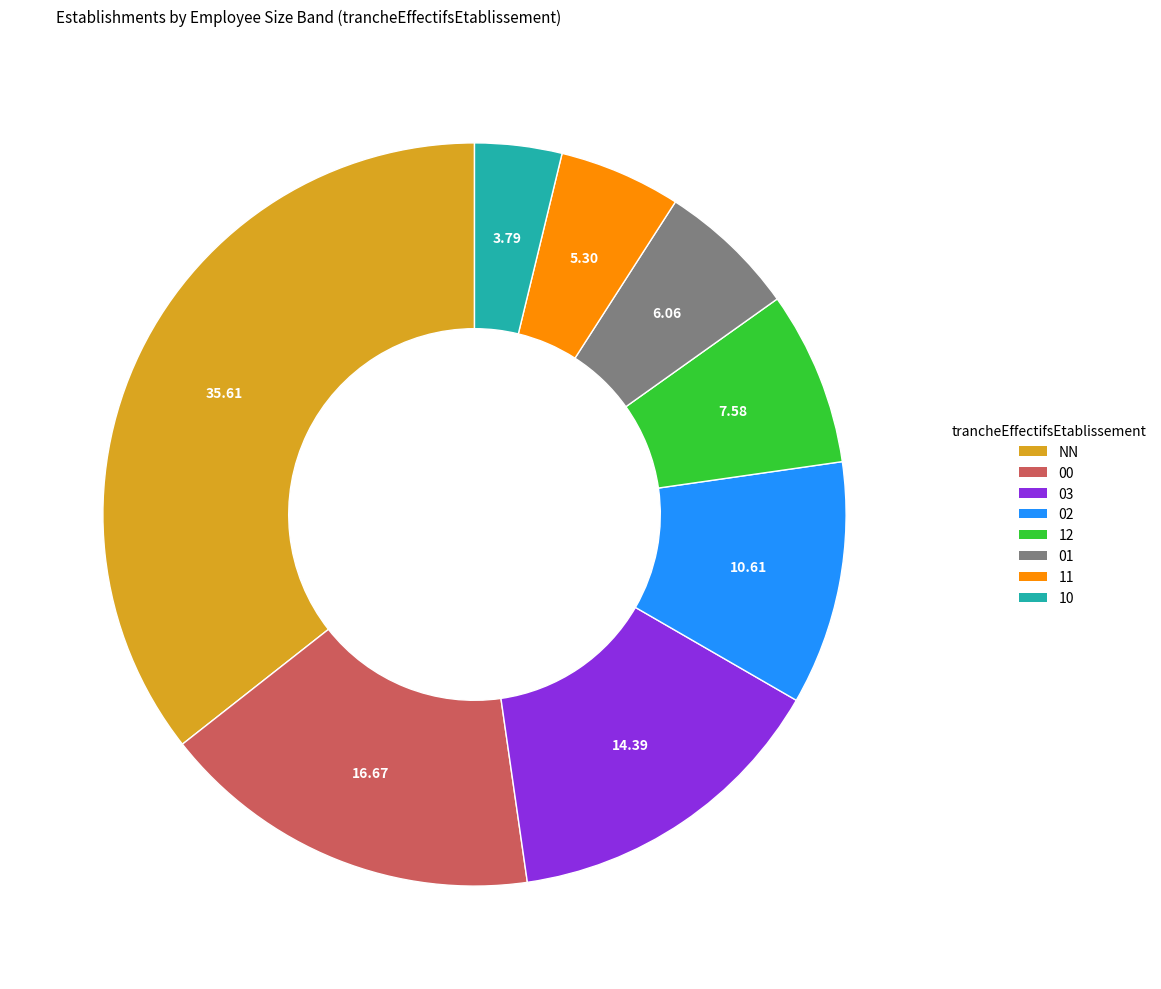

Combined, do 11 and NN account for over 50%?

No